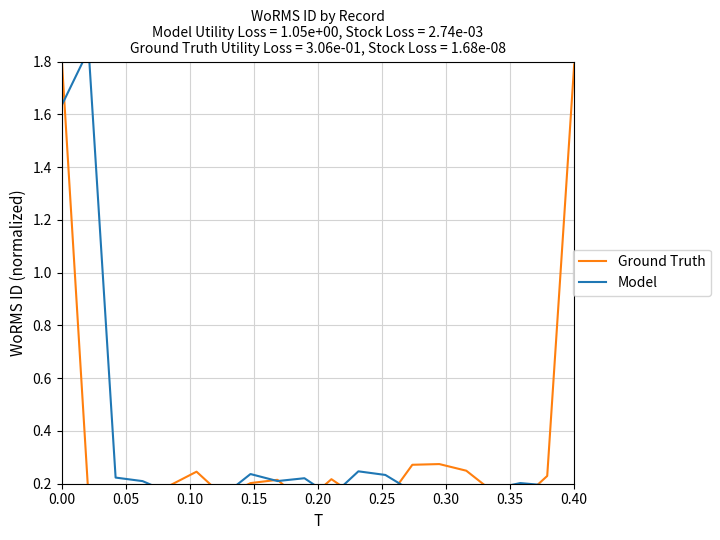

Rank the series by their average value, from highest to lowest.

Ground Truth, Model